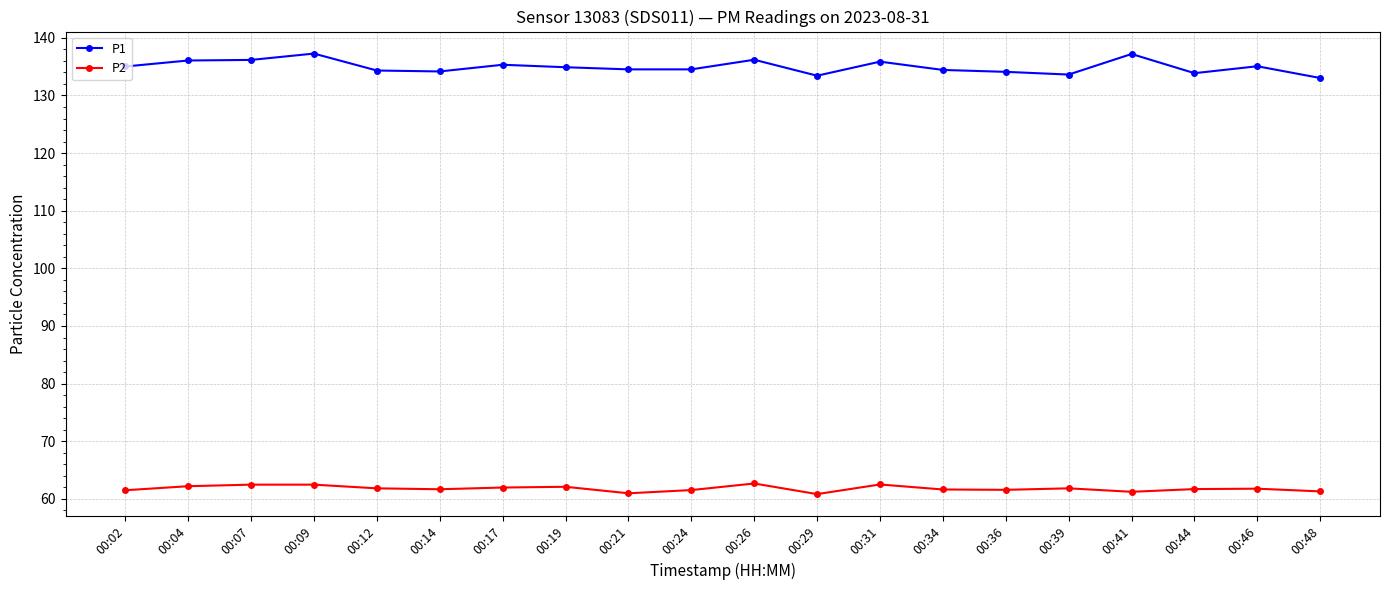

True or false: P1 has a value of 234.5 at 00:34.

False